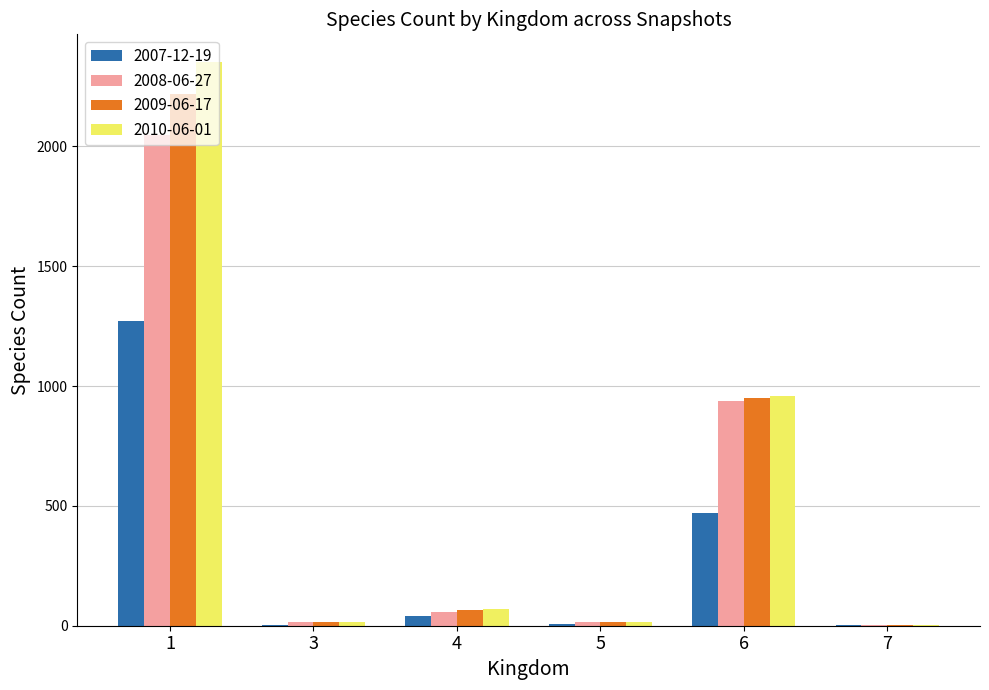

Count the number of categories in the chart.

6